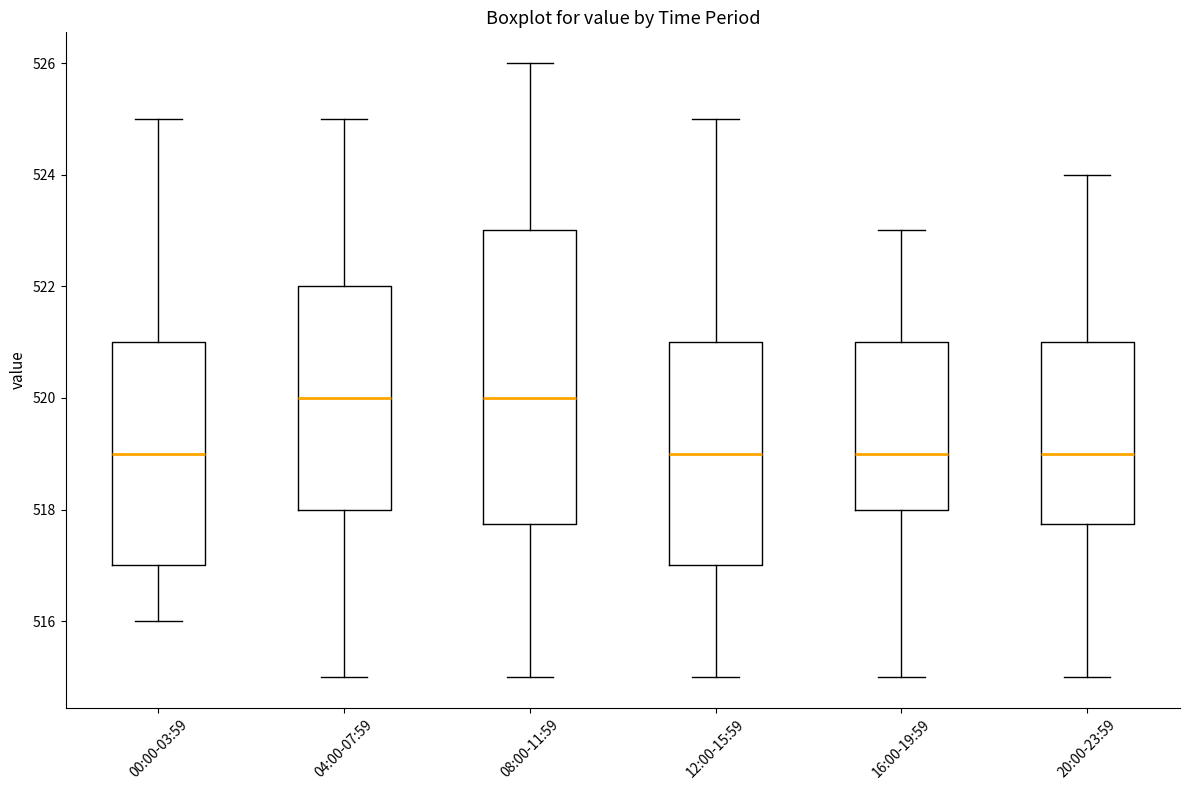

Reading left to right, read every box against the y-axis: the position of its median line, the range the box covers, and the ends of its whiskers. The values are not printed on the chart, so give them approximately, as read against the axis.

00:00-03:59: median 519.0, box 517.0 to 521.0, whiskers 516.0 to 525.0
04:00-07:59: median 520.0, box 518.0 to 522.0, whiskers 515.0 to 525.0
08:00-11:59: median 520.0, box 517.8 to 523.0, whiskers 515.0 to 526.0
12:00-15:59: median 519.0, box 517.0 to 521.0, whiskers 515.0 to 525.0
16:00-19:59: median 519.0, box 518.0 to 521.0, whiskers 515.0 to 523.0
20:00-23:59: median 519.0, box 517.8 to 521.0, whiskers 515.0 to 524.0